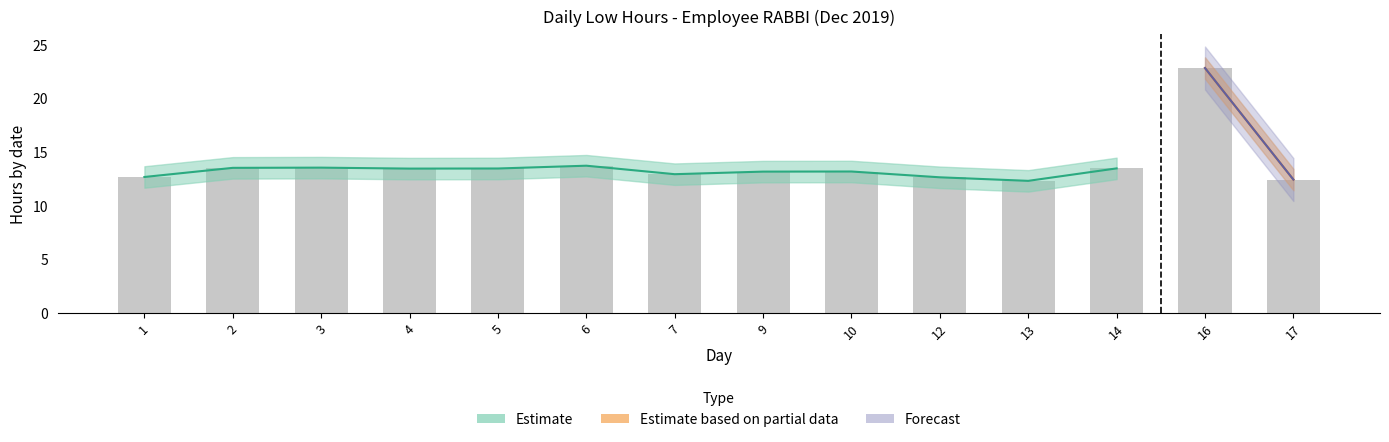

At which label does Low_upper first exceed 14?

2